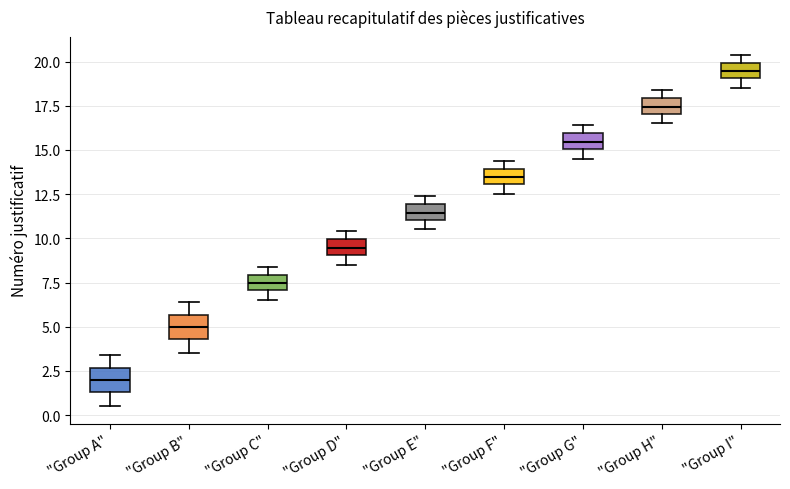

Where does the median line of the box for "Group A" sit on the y-axis? The values are not printed on the chart, so give them approximately, as read against the axis.

2.0